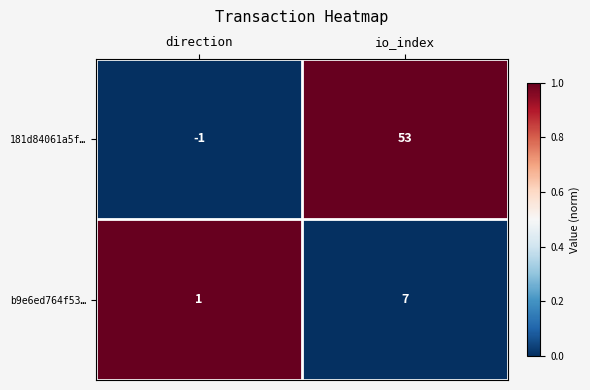

What is the sum of all 181d84061a5f… values?

52